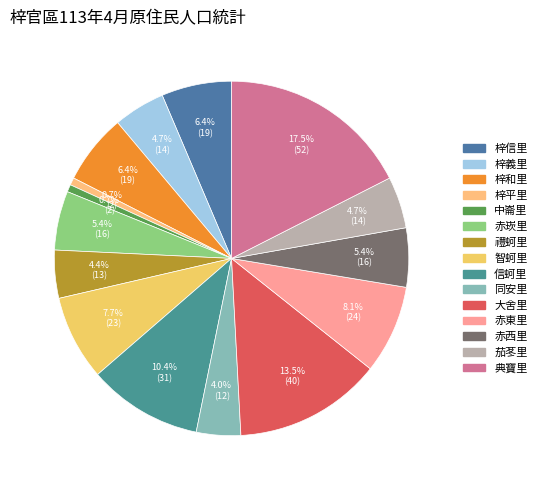

What is the change in value from 梓義里 to 赤崁里?

+2